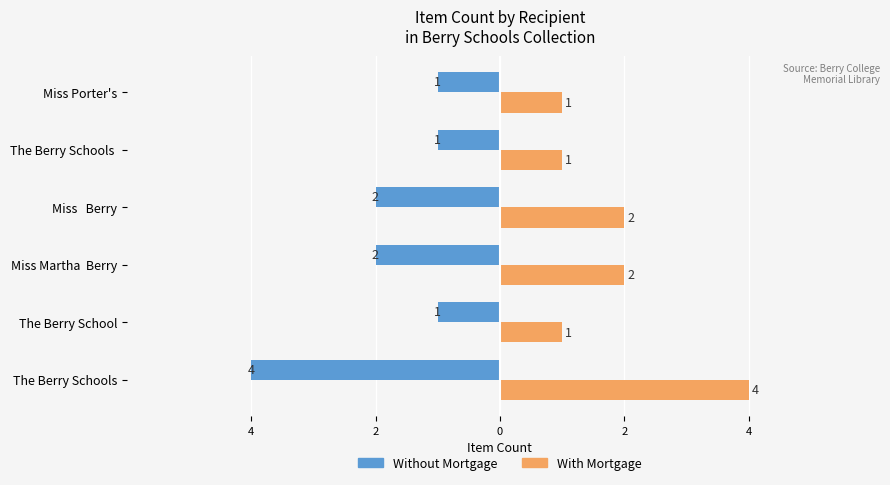

What is the difference between the maximum and minimum values in the Without Mortgage series?

3